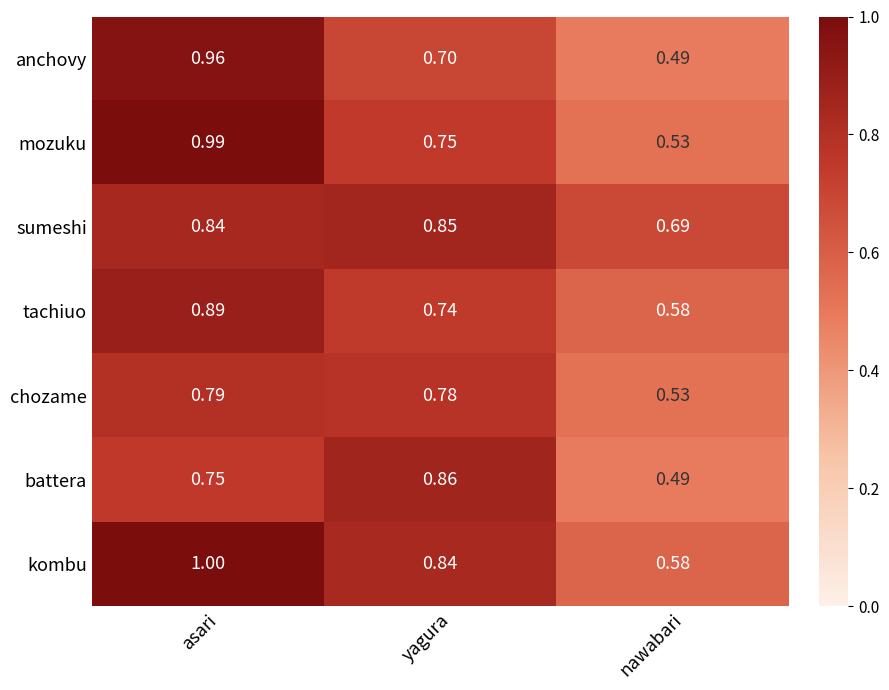

Where is kombu nearest to the value 0?

nawabari